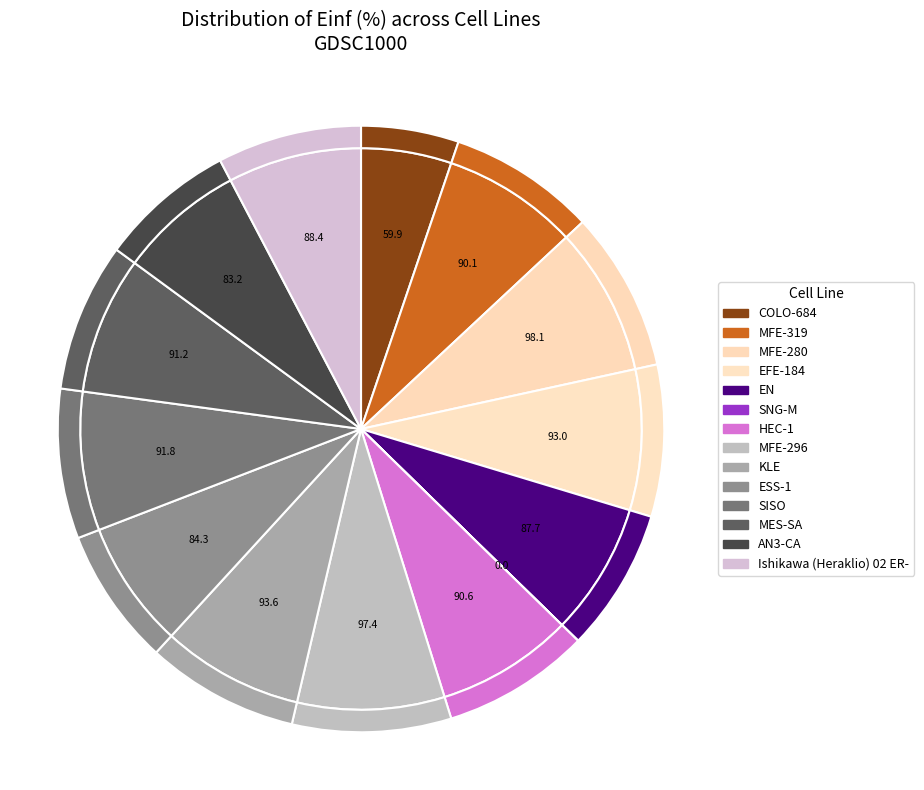

Which category has the biggest portion of the pie?

MFE-280